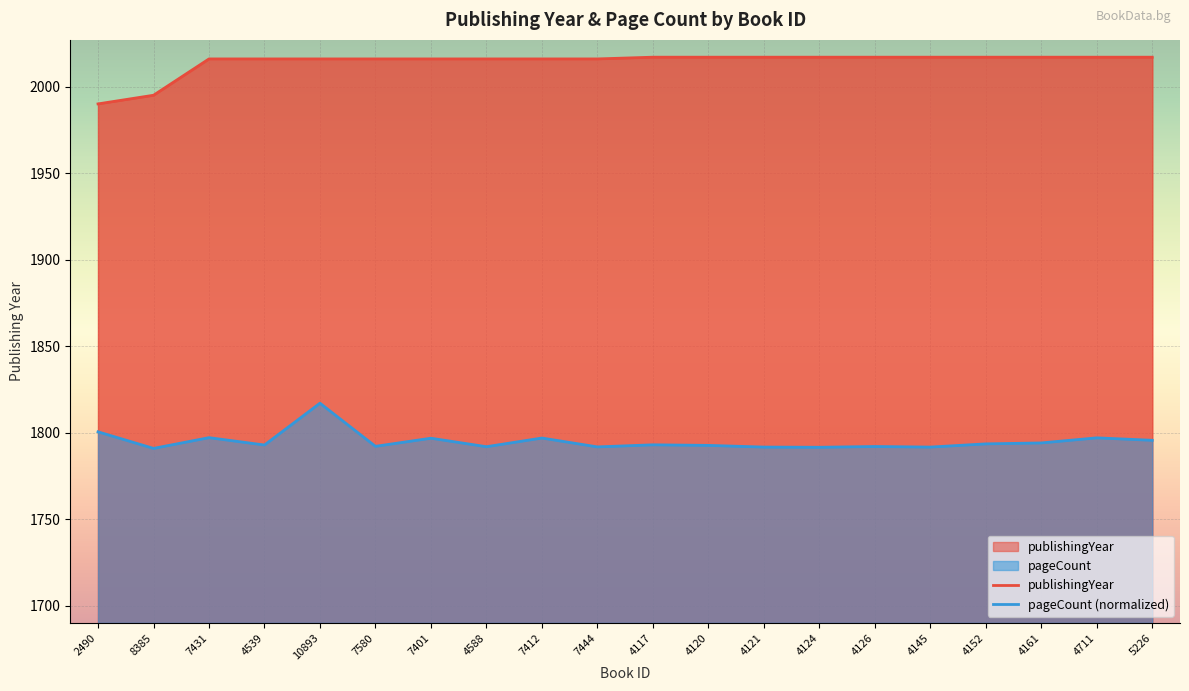

In pageCount, how many points are higher than both neighbors (excluding endpoints)?

7